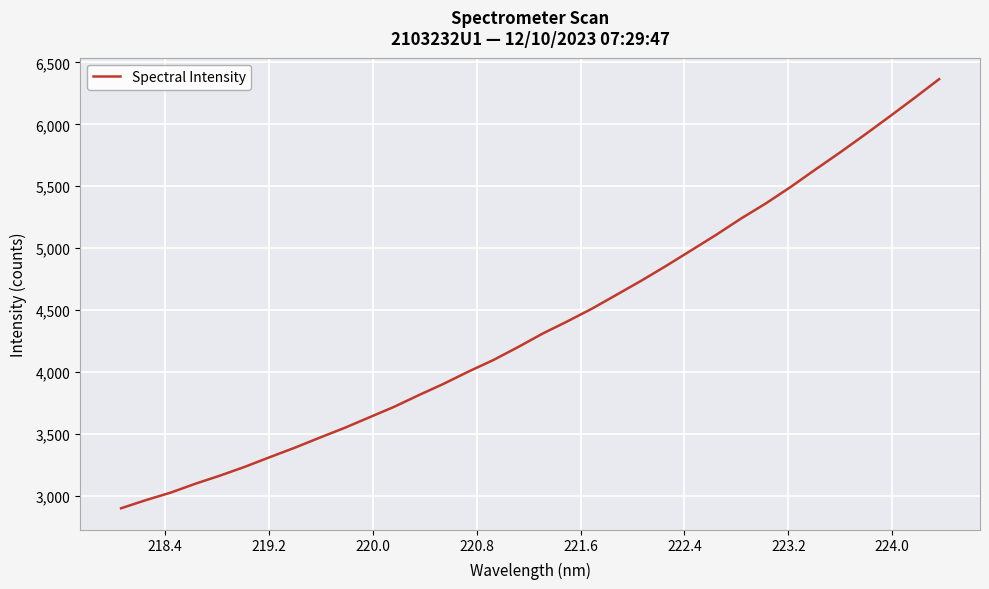

What is the difference between the maximum and minimum values?

3466.5